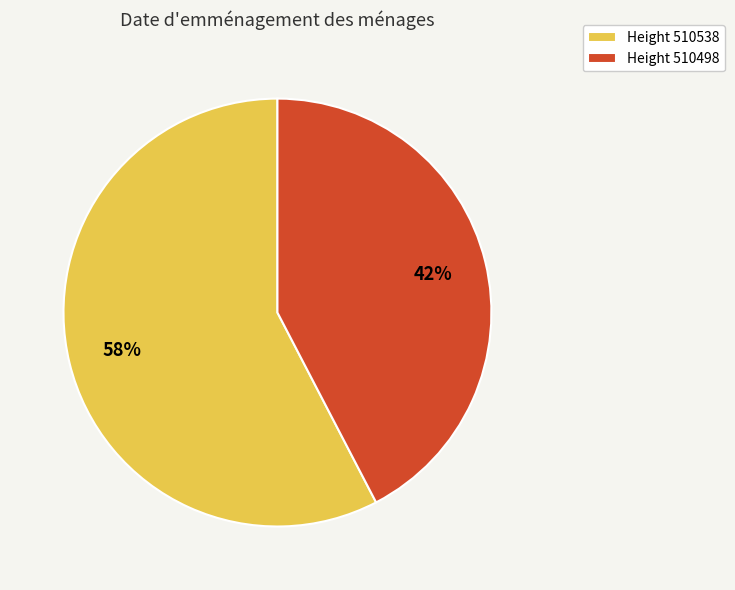

What is the majority slice?

Height 510538